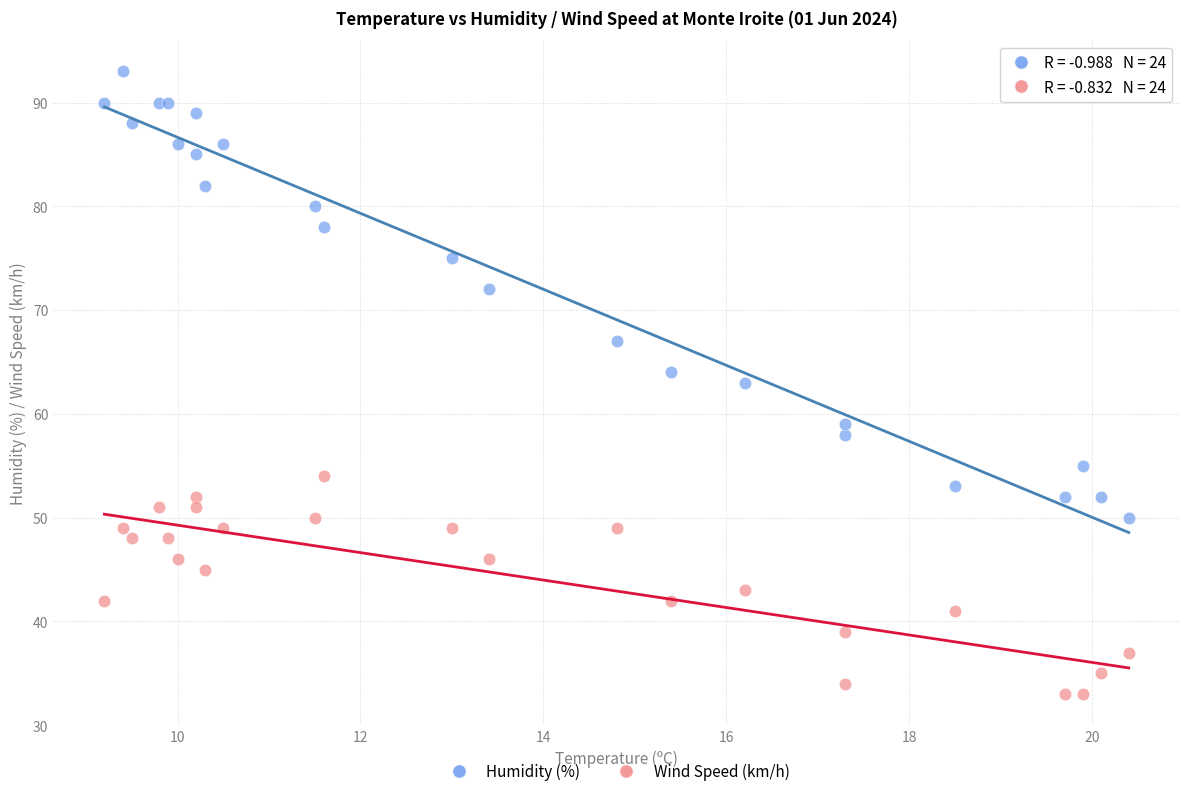

Which series reaches the minimum Y coordinate?

Wind Speed (km/h)